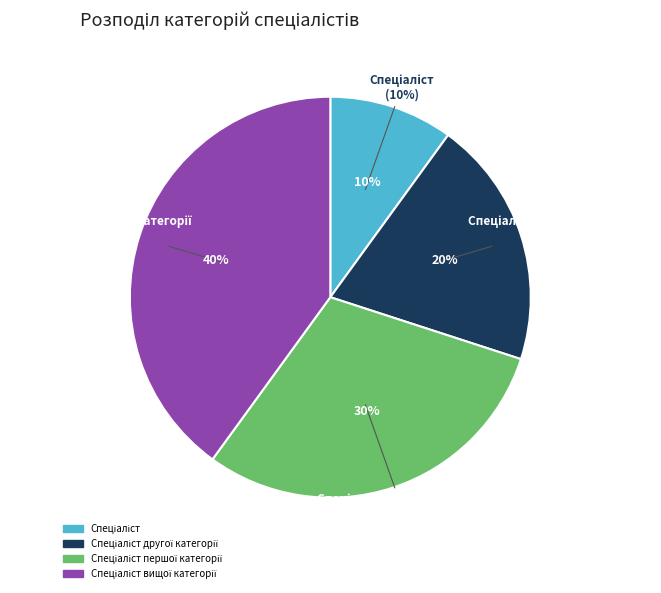

To the nearest percent, what is the combined percentage of Спеціаліст вищої категорії and Спеціаліст?

50%